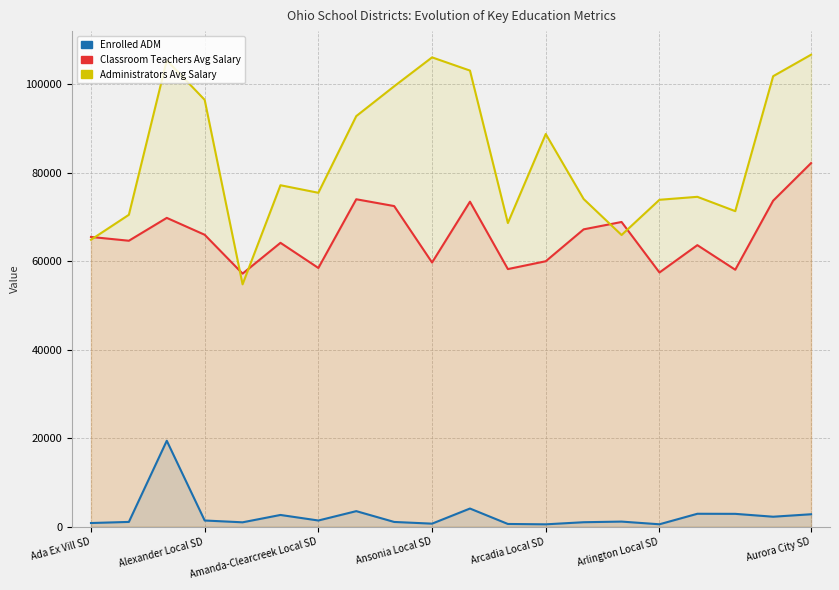

Reading right to left, what are all the values shown in this chart?

Enrolled ADM: 2824.5	2267.8	2917.0	2934.9	557.9	1166.2	1022.1	547.1	629.7	4118.3	699.1	1085.2	3528.8	1411.1	2665.2	1002.5	1413.4	19445.9	1091.4	842.0
Classroom Teachers Avg Salary: 82220.8	73721.4	58112.7	63670.7	57489.3	68909.1	67244.1	60033.7	58260.3	73499.2	59745.7	72507.3	74047.6	58509.7	64198.0	57233.0	66017.3	69835.8	64668.8	65526.5
Administrators Avg Salary: 106728.7	101870.9	71358.2	74598.8	73927.4	65966.1	74099.1	88802.4	68671.0	103143.6	106129.0	99589.3	92848.9	75510.4	77216.2	54812.0	96524.1	105474.5	70536.1	64895.3